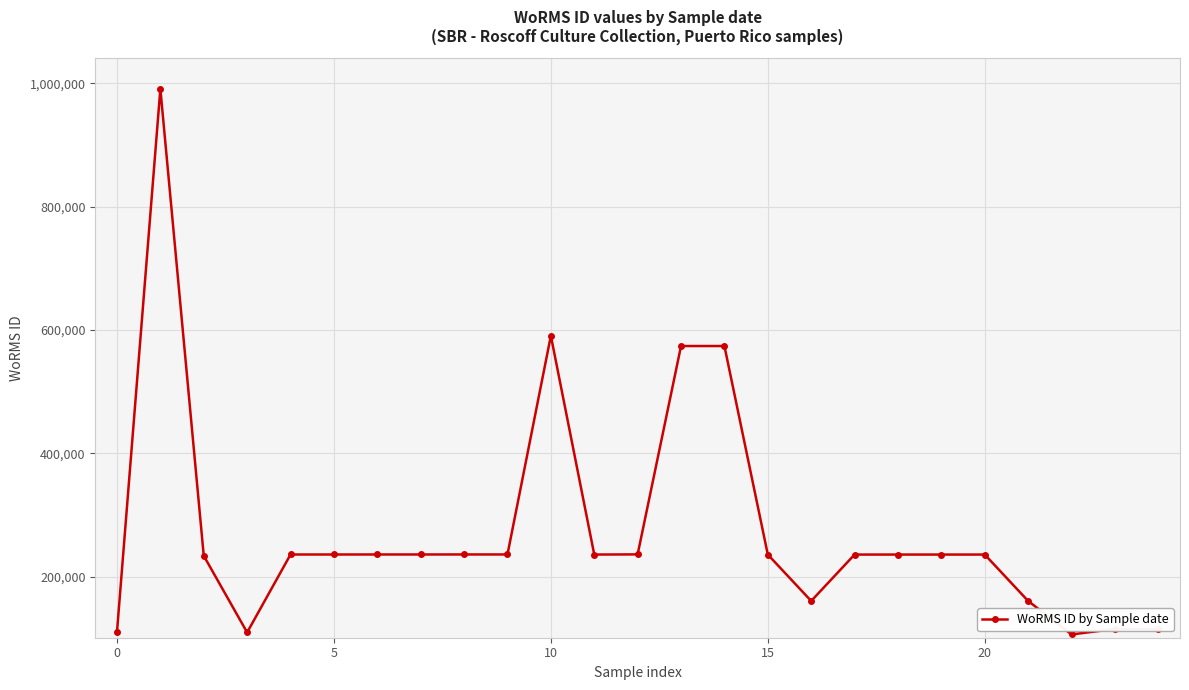

What is the average value?

276290